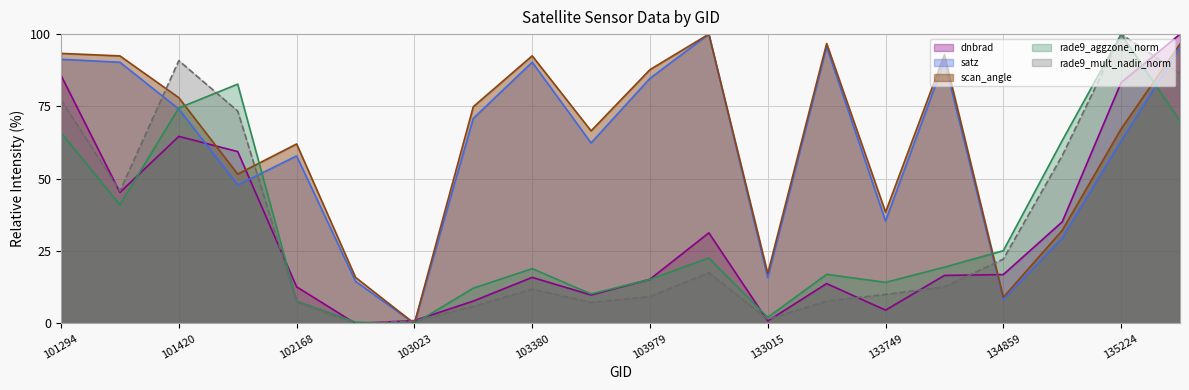

Reading right to left, list all the values displayed in this chart.

dnbrad: 100.0	83.3	35.1	16.9	16.6	4.6	13.8	0.9	31.3	15.3	9.8	15.9	7.7	1.0	0.0	12.7	59.4	64.7	45.3	85.7
satz: 95.4	63.1	29.6	8.3	90.7	35.4	95.6	15.8	100.0	84.7	62.4	90.3	70.9	0.0	14.6	57.9	47.8	74.1	90.3	91.3
scan_angle: 96.6	67.2	32.2	9.1	92.9	38.5	96.7	17.3	100.0	87.7	66.6	92.5	74.9	0.0	15.9	62.0	51.6	78.0	92.5	93.3
rade9_aggzone_norm: 69.9	100.0	63.2	25.2	19.5	14.2	17.0	2.1	22.7	15.2	10.2	19.0	12.2	0.0	0.5	7.8	82.7	74.5	41.1	65.9
rade9_mult_nadir_norm: 86.4	100.0	58.0	22.3	12.7	10.0	7.7	1.5	17.6	9.3	7.3	11.9	5.9	0.8	0.0	7.5	73.4	90.8	45.8	77.3